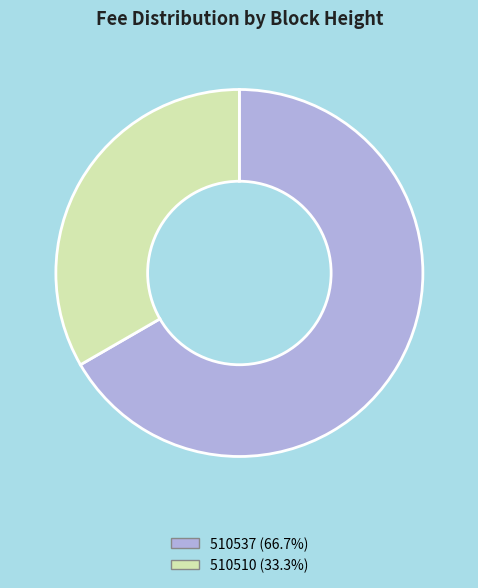

Approximately how many times larger is the value at 510510 compared to 510537?

0.5